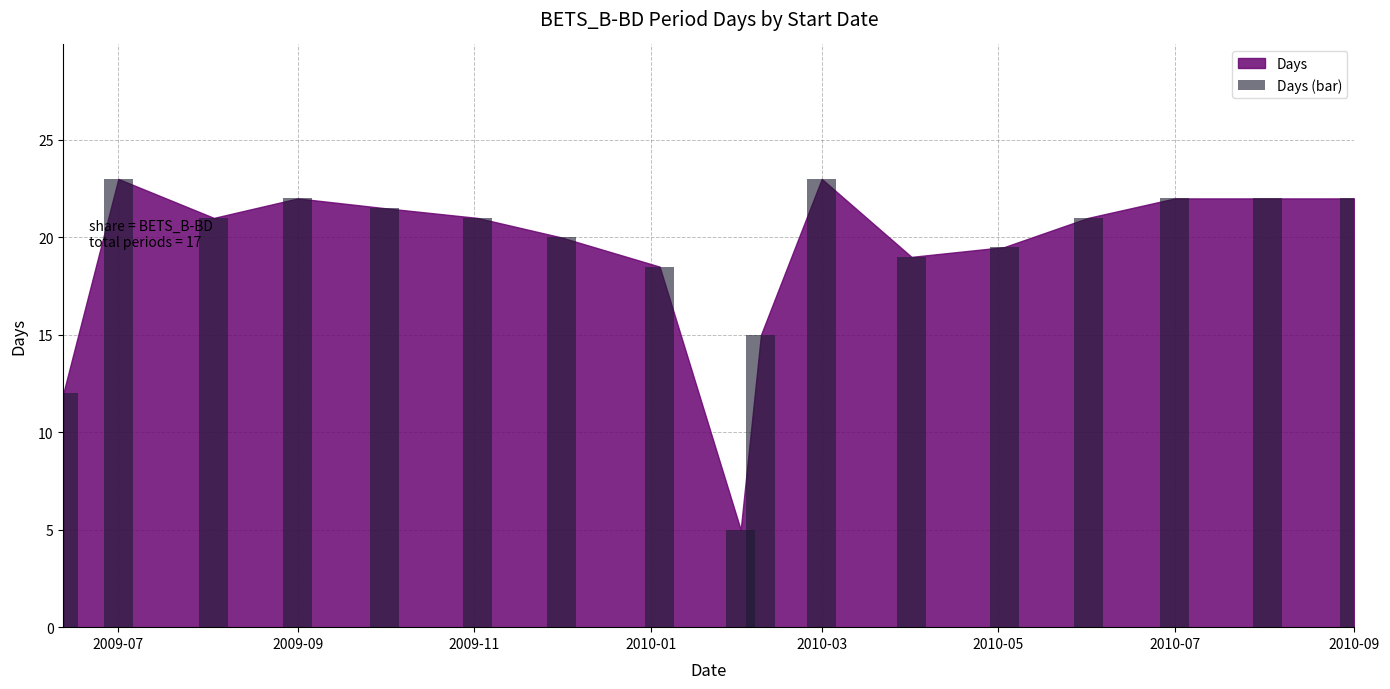

What is the greatest value displayed?

23.0